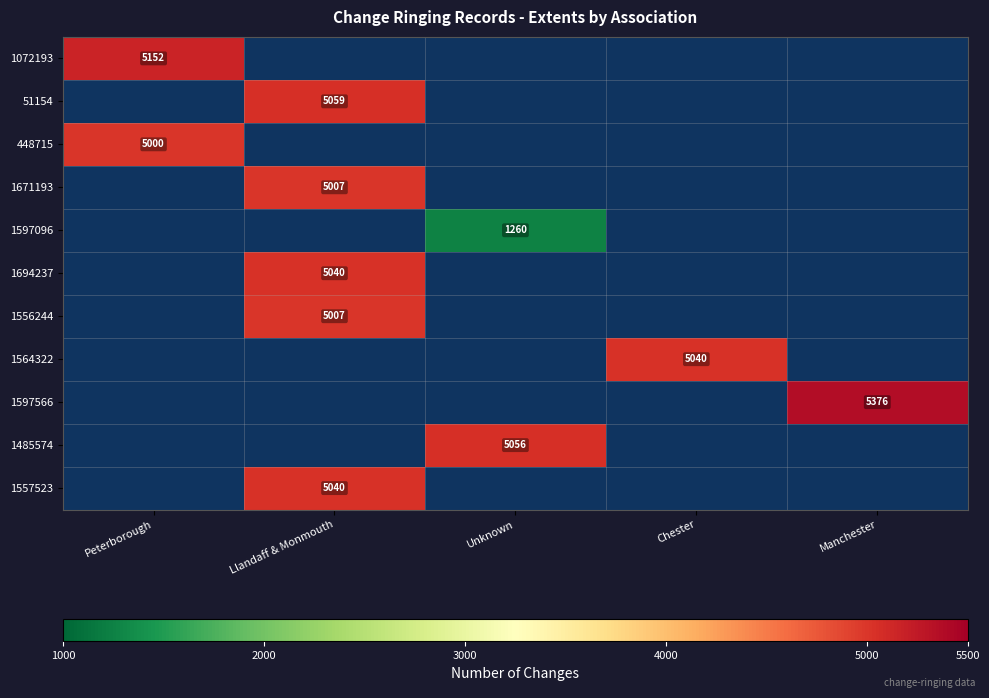

The value of 1597096 at Unknown is 1260. True or false?

True